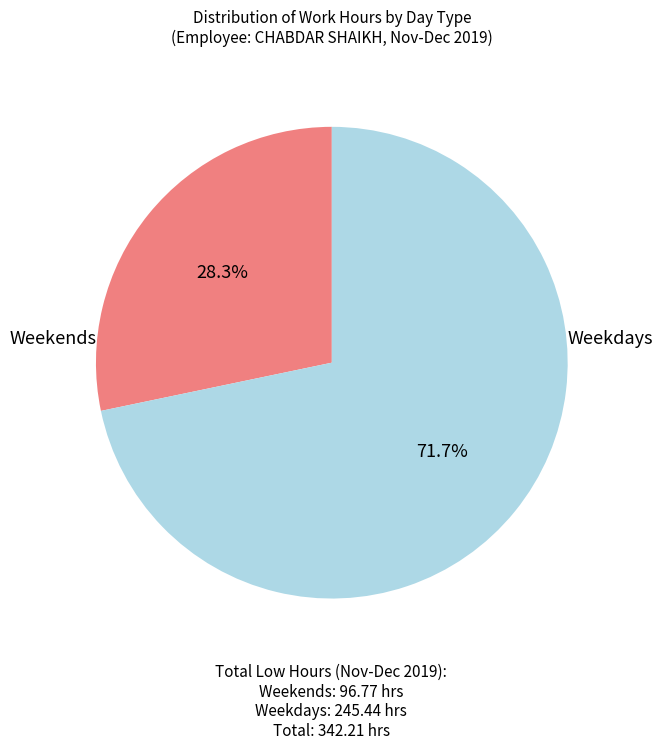

Is there any slice that represents more than half of the pie?

Yes